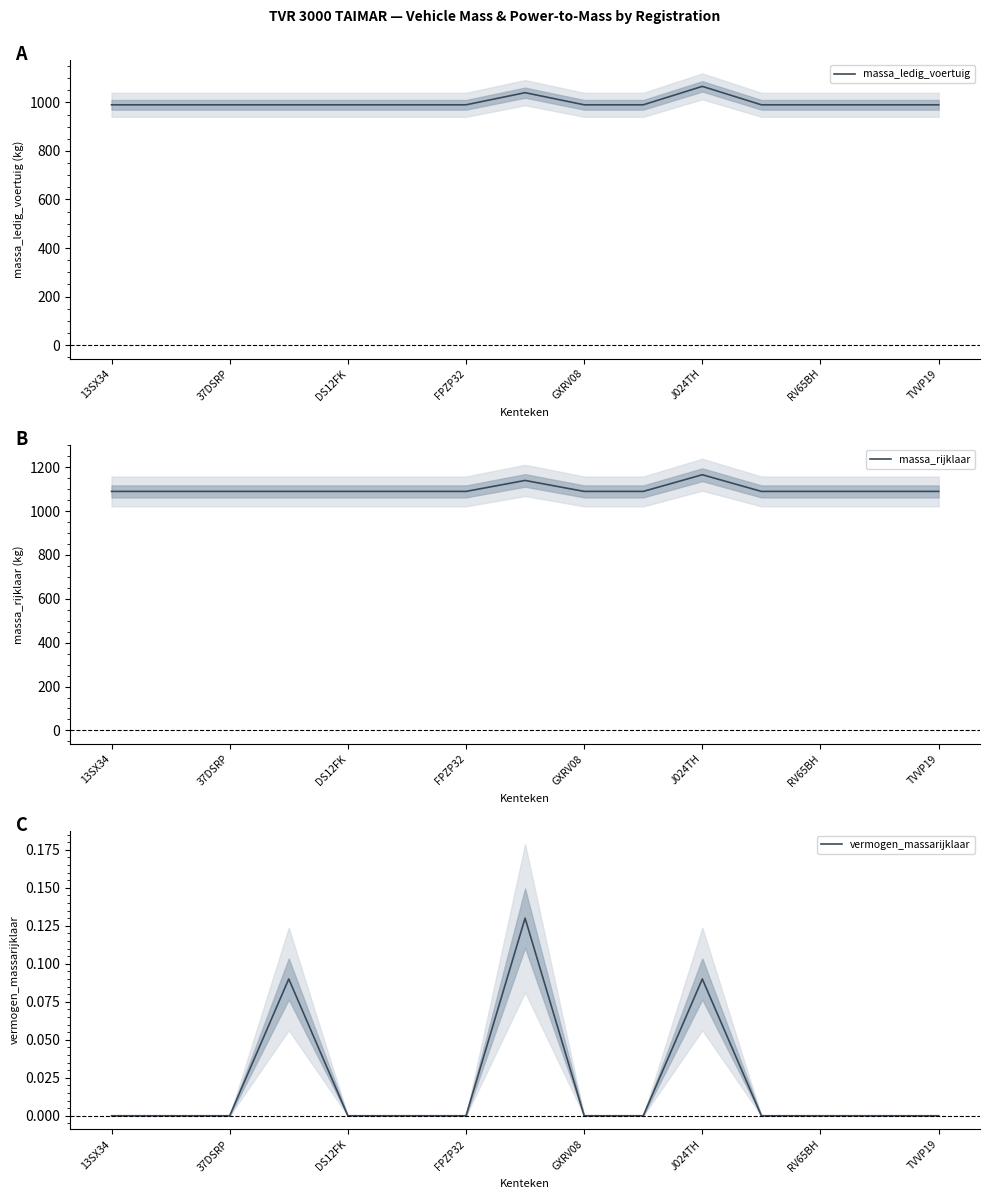

True or false: massa_ledig_voertuig has a value of 517 at 13SX34.

False